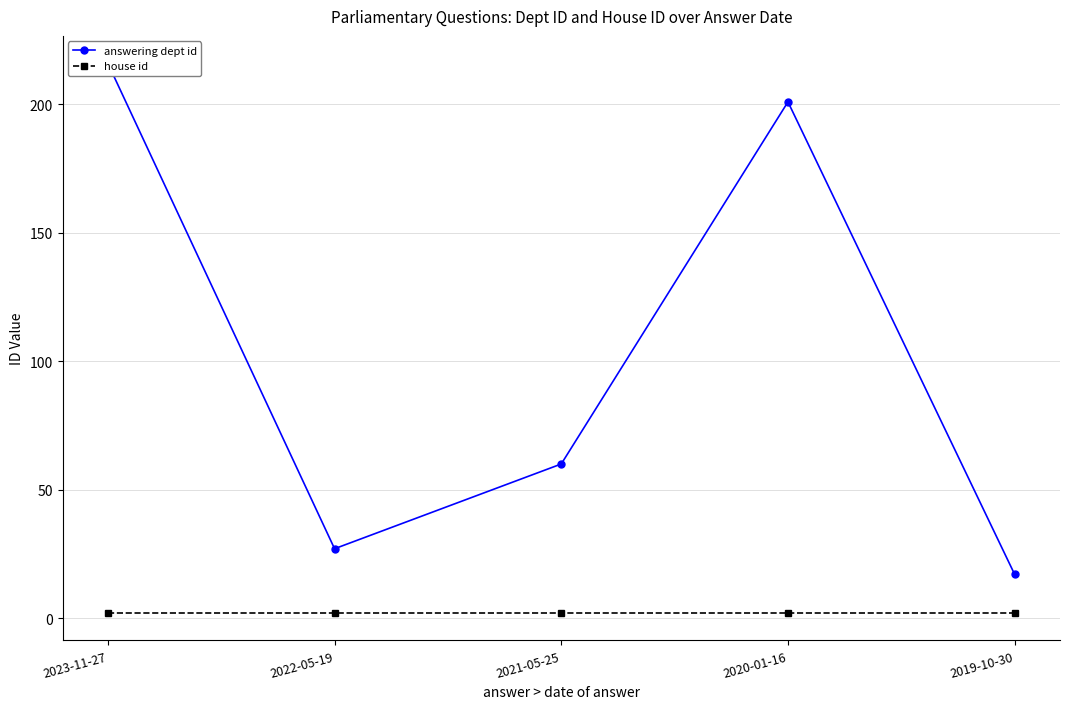

True or false: answering dept id and house id cross at least once.

False